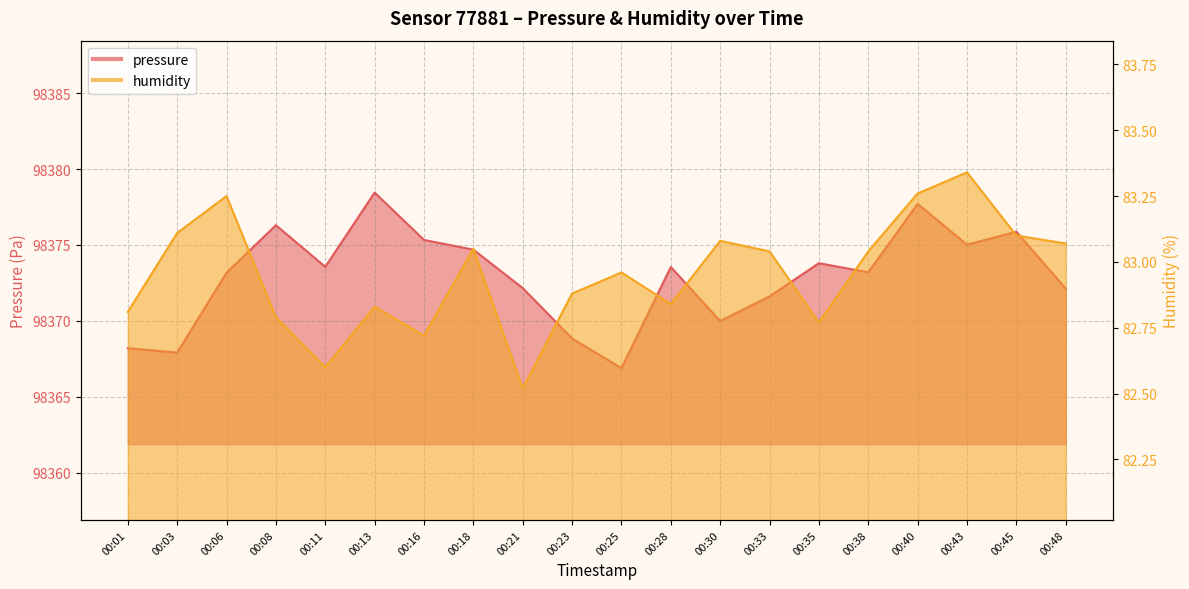

Where is pressure nearest to the value 98372?

00:48